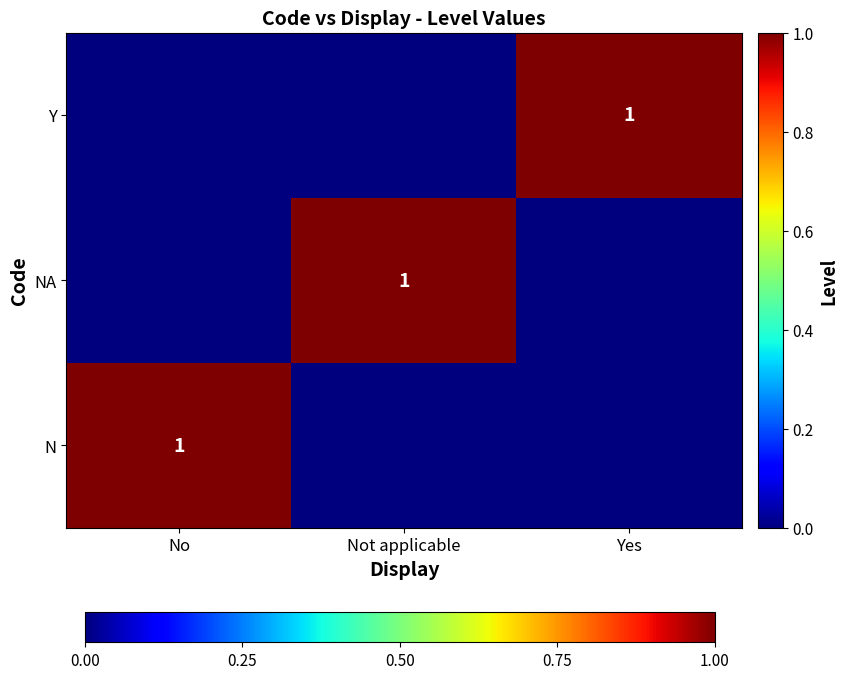

The Y series shows 1 at Yes. True or false?

True